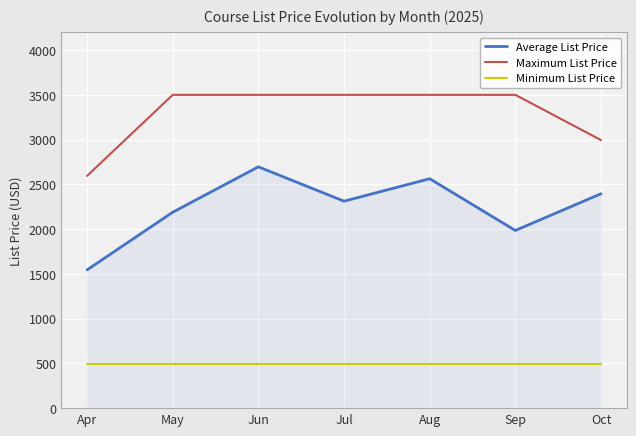

True or false: Minimum List Price and Maximum List Price cross at least once.

False